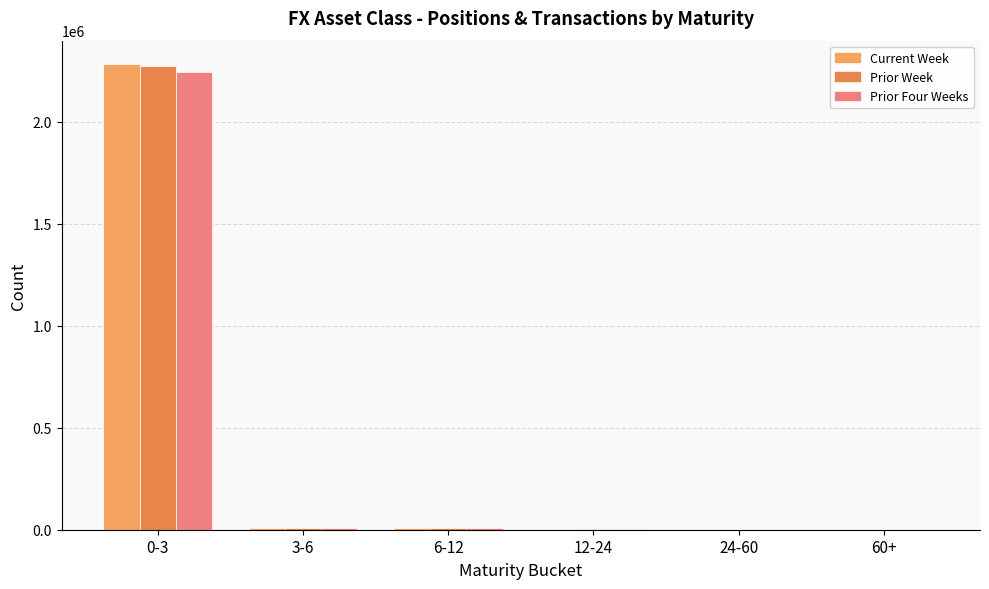

How many distinct data groups are displayed?

3